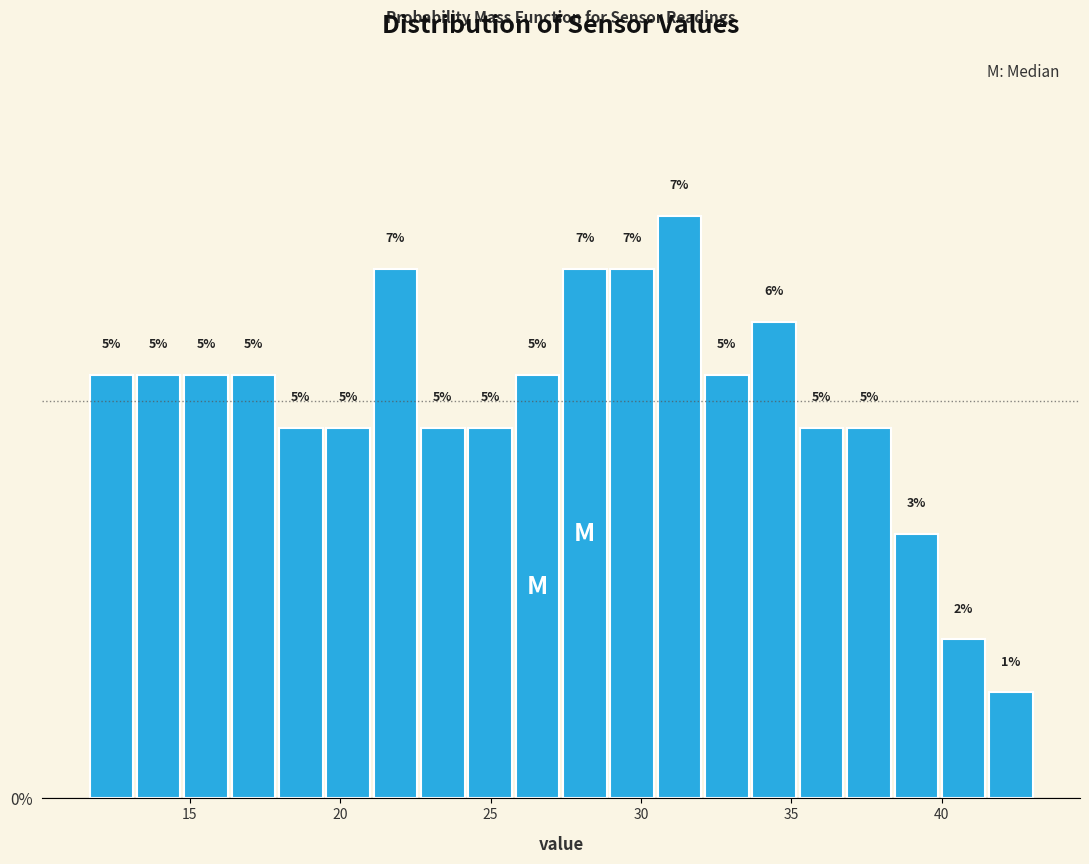

Read against the x-axis, roughly where is the centre of the tallest bar?

31.5